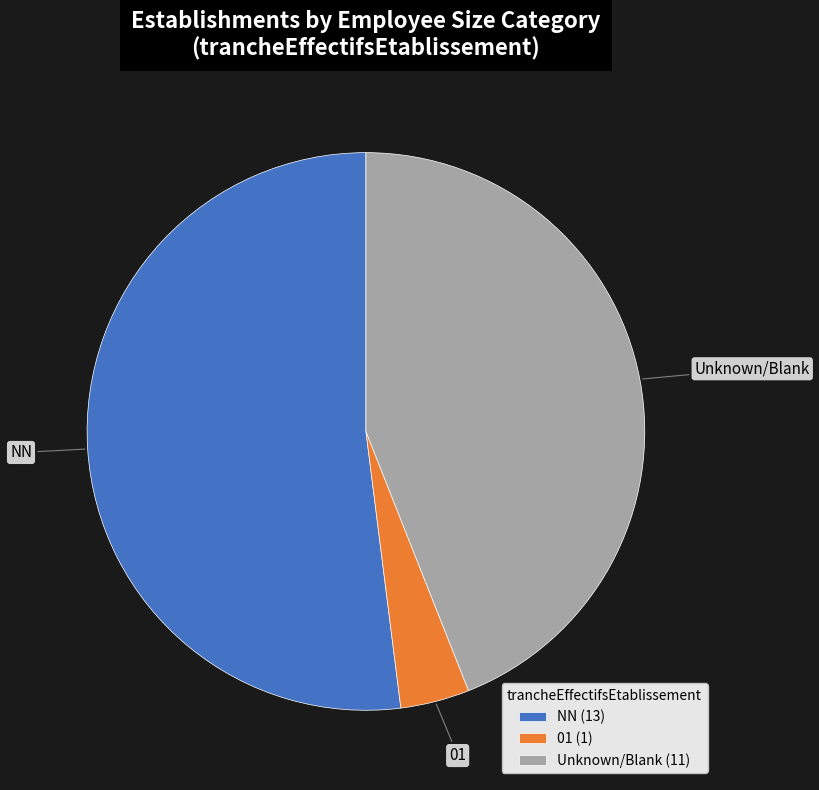

The NN (13) slice represents 43% of the pie. True or false?

False